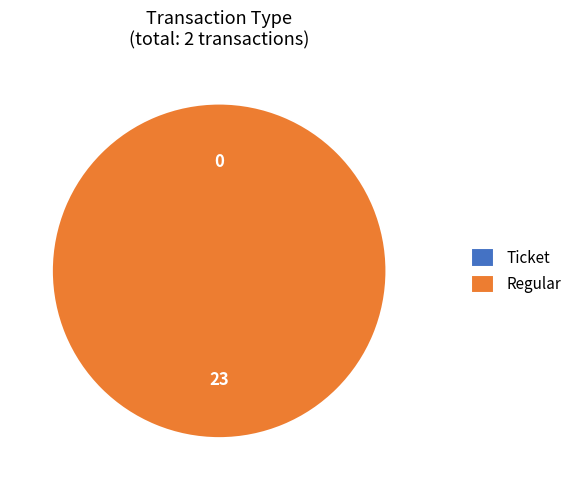

Is Regular the majority of the pie?

Yes